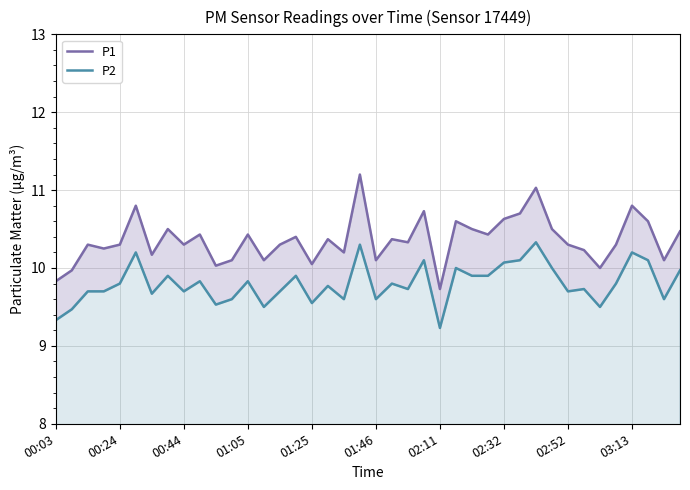

True or false: P1 and P2 cross at least once.

False